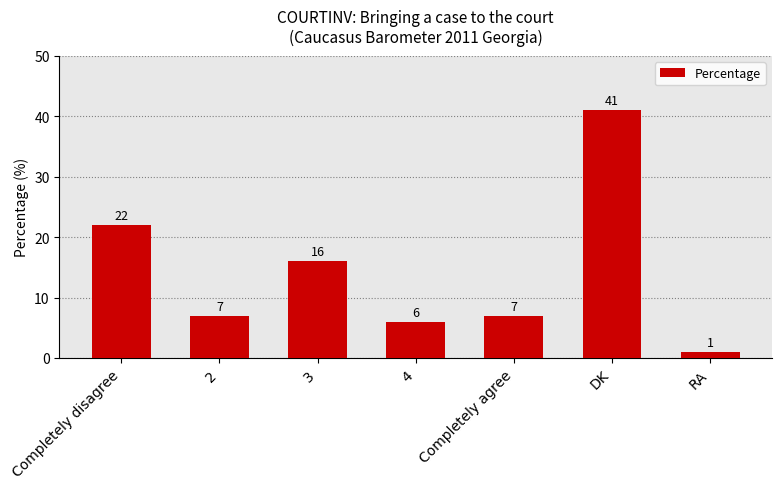

Reading left to right, transcribe all the data shown in this chart.

22	7	16	6	7	41	1